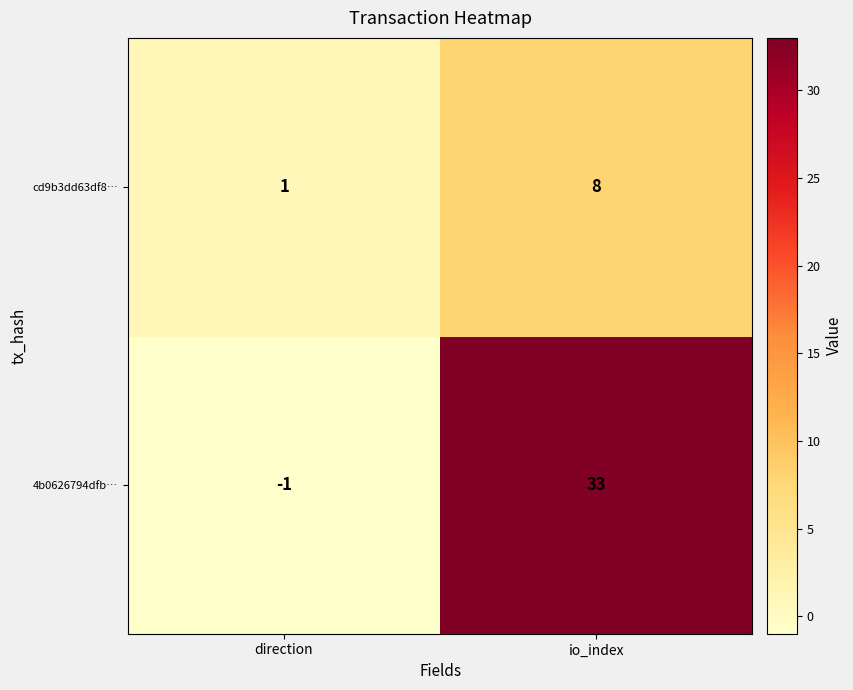

What is the sum of the 4b0626794dfb… values at direction and io_index?

32